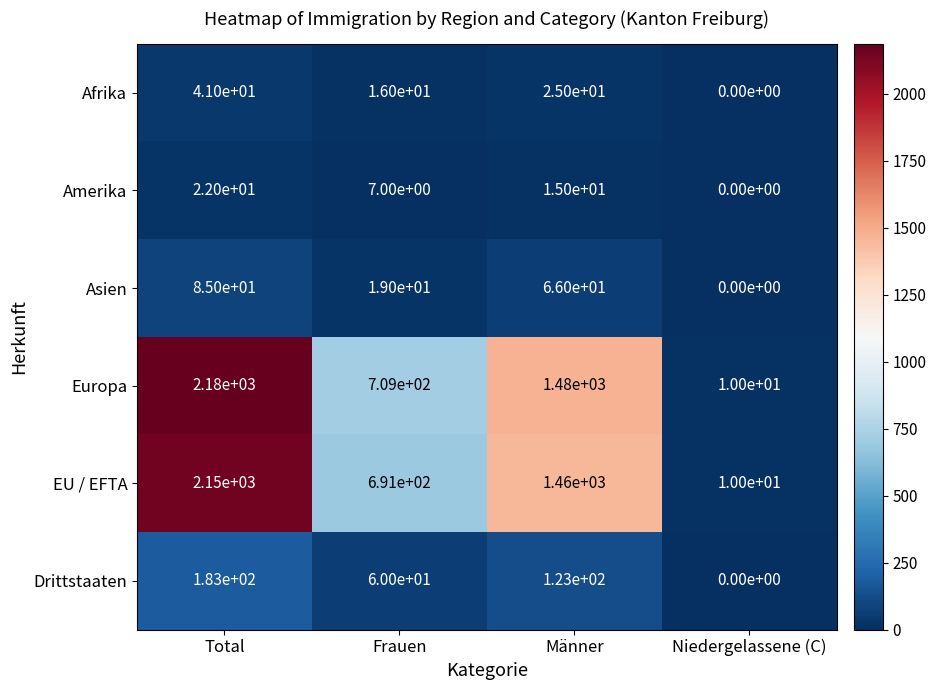

The value of EU / EFTA at Niedergelassene (C) is 4. True or false?

False